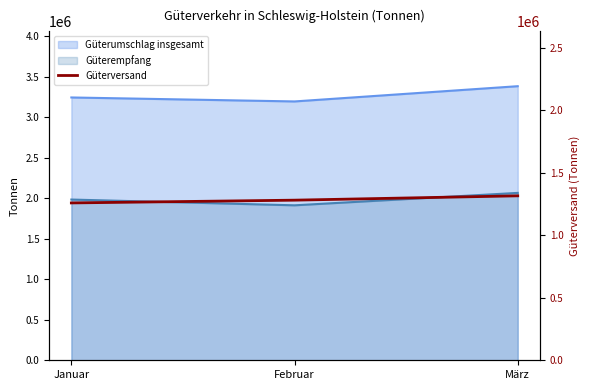

How many values are between 1259608 and 1316453?

3